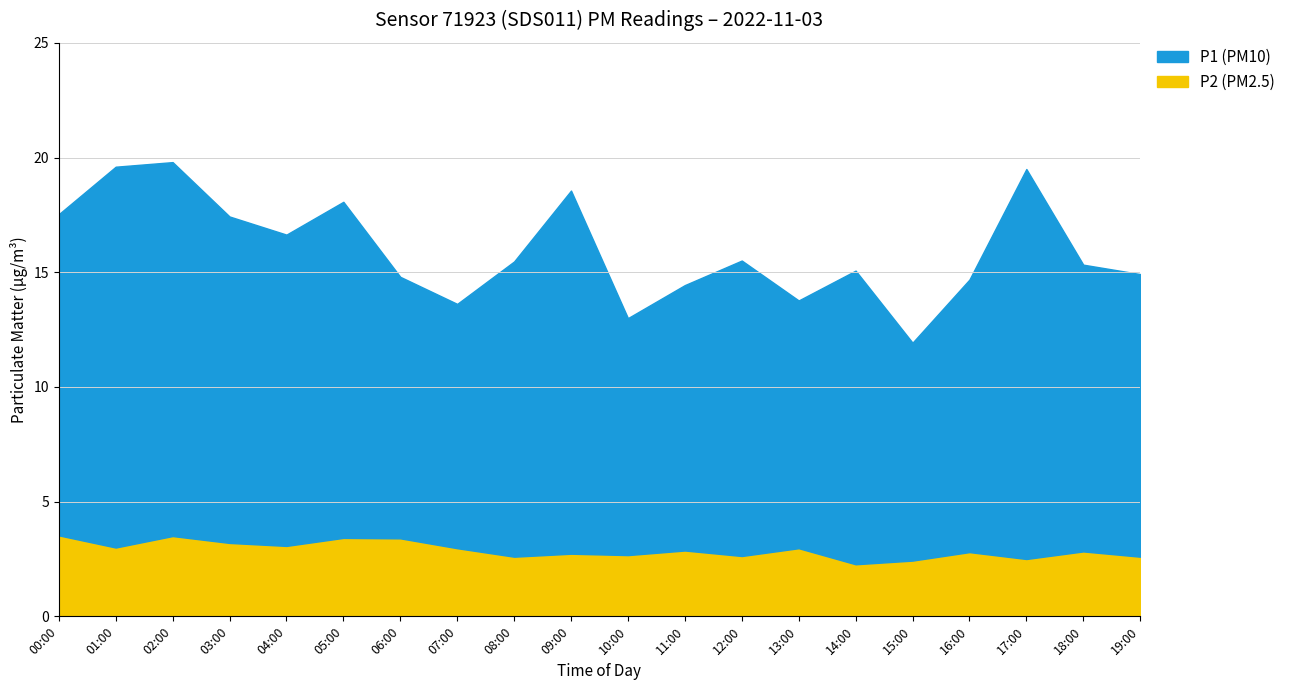

What is the average value of the P2 series?

2.9